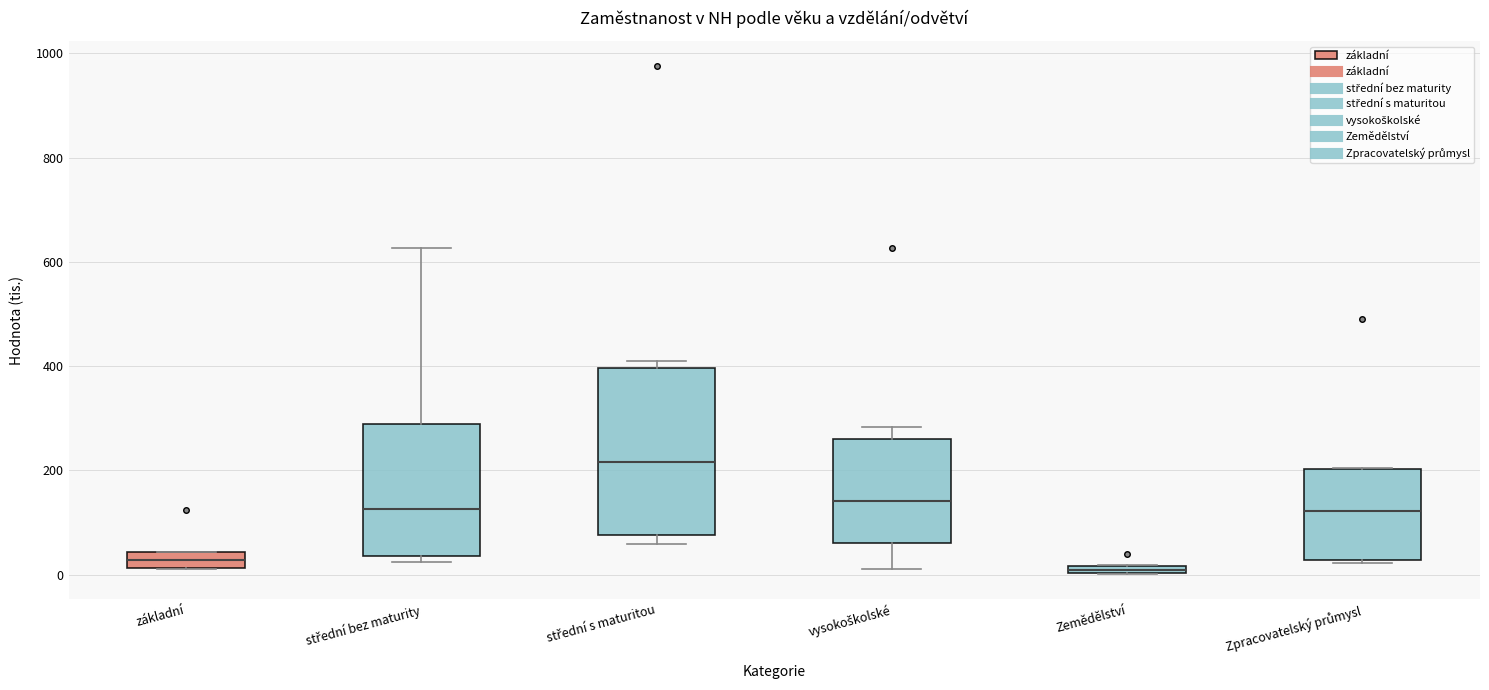

Comparing the boxes themselves (not the whiskers), which one is the tallest?

střední s maturitou